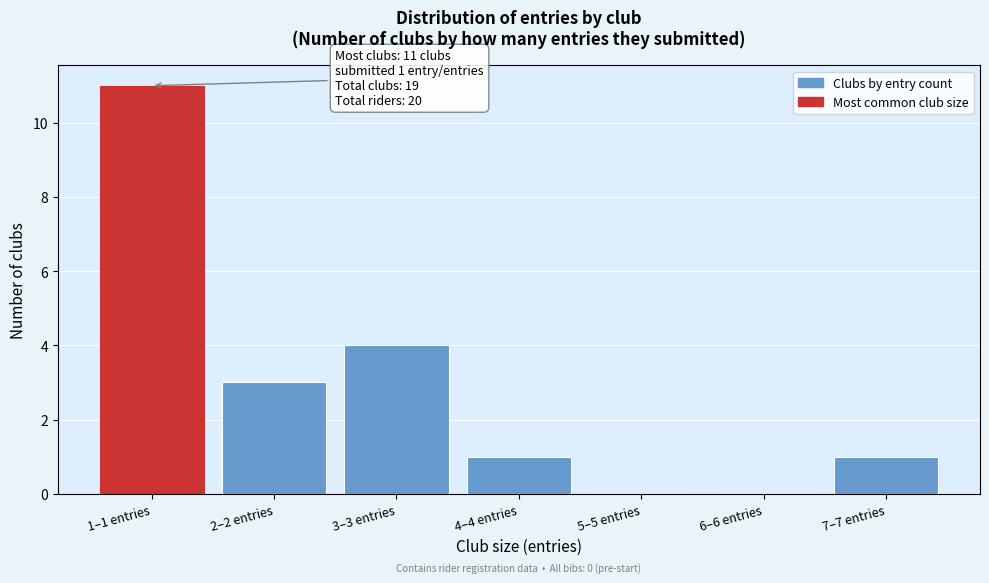

Reading left to right, what are all the values shown in this chart?

1–1 entries=11	2–2 entries=3	3–3 entries=4	4–4 entries=1	5–5 entries=0	6–6 entries=0	7–7 entries=1